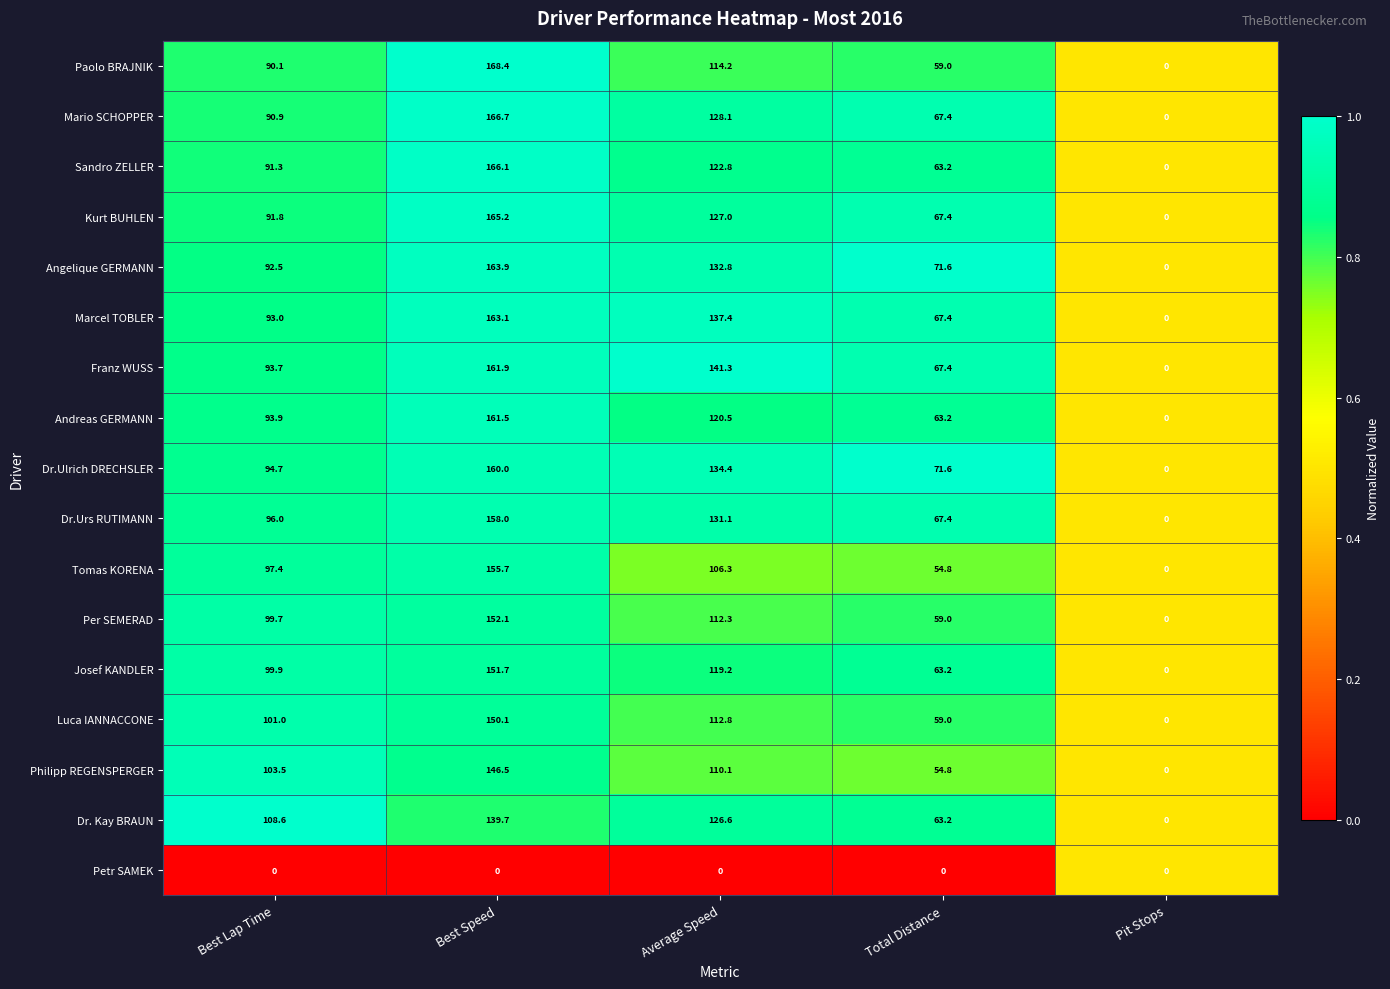

Which series has the largest total across all categories?

Franz WUSS